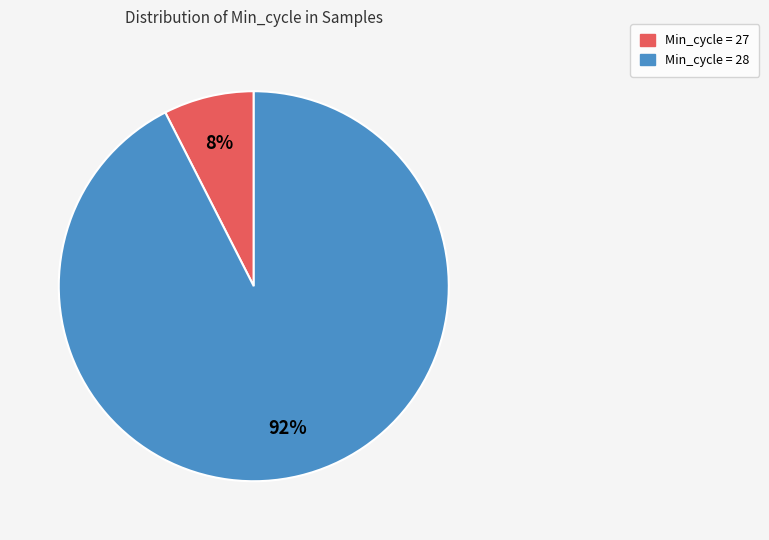

Combined, do Min_cycle = 27 and Min_cycle = 28 account for over 50%?

Yes